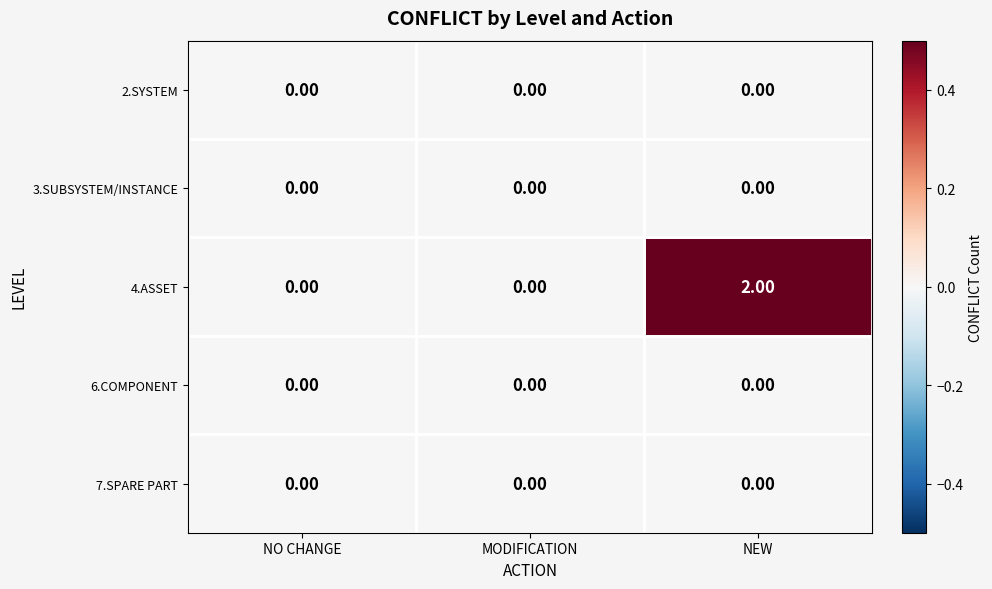

Which series has the largest range (max minus min)?

4.ASSET